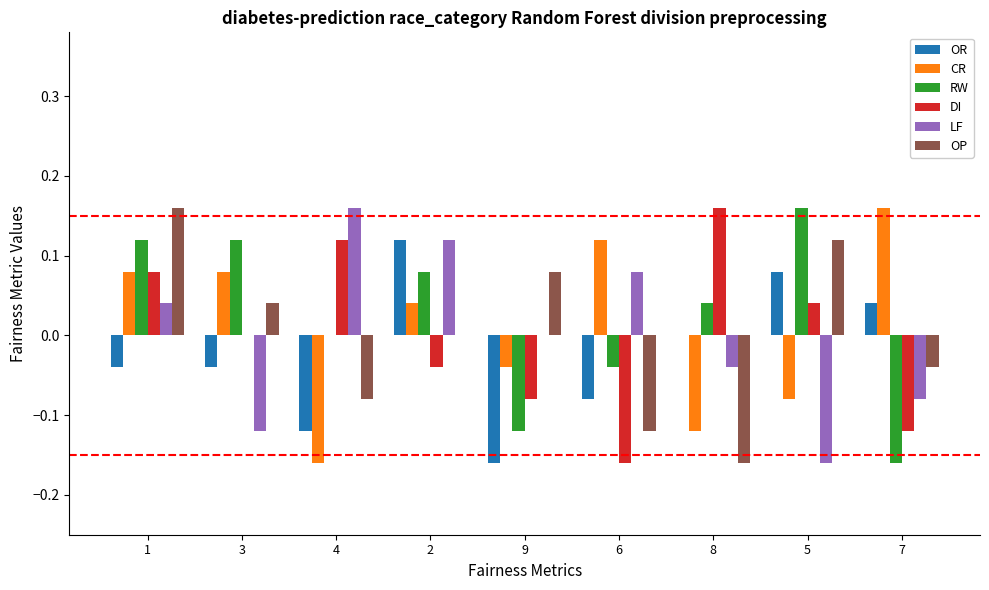

Which series changed the most between 6 and 7?

LF